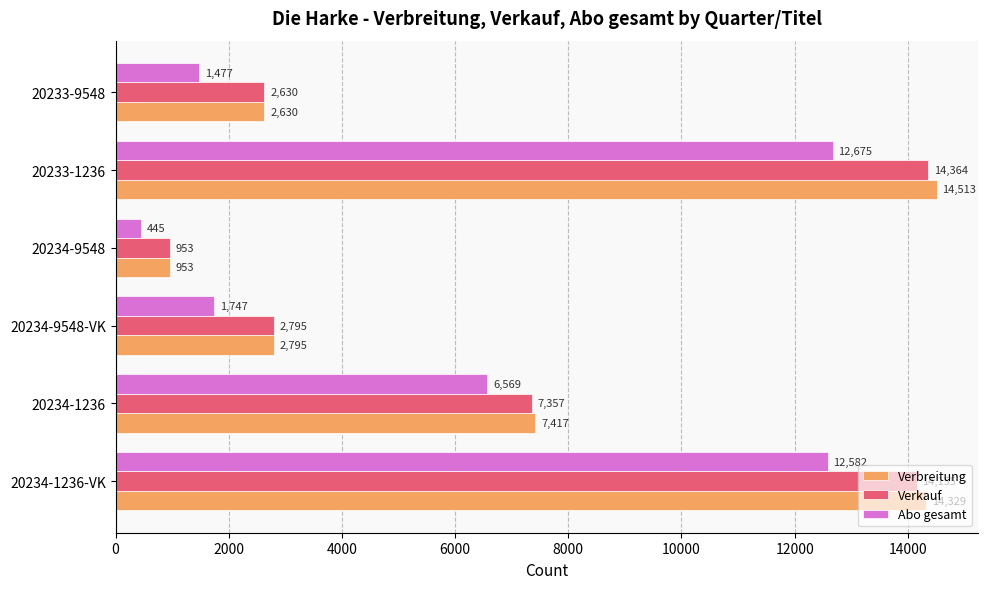

What is the highest value of the Verkauf series?

14364